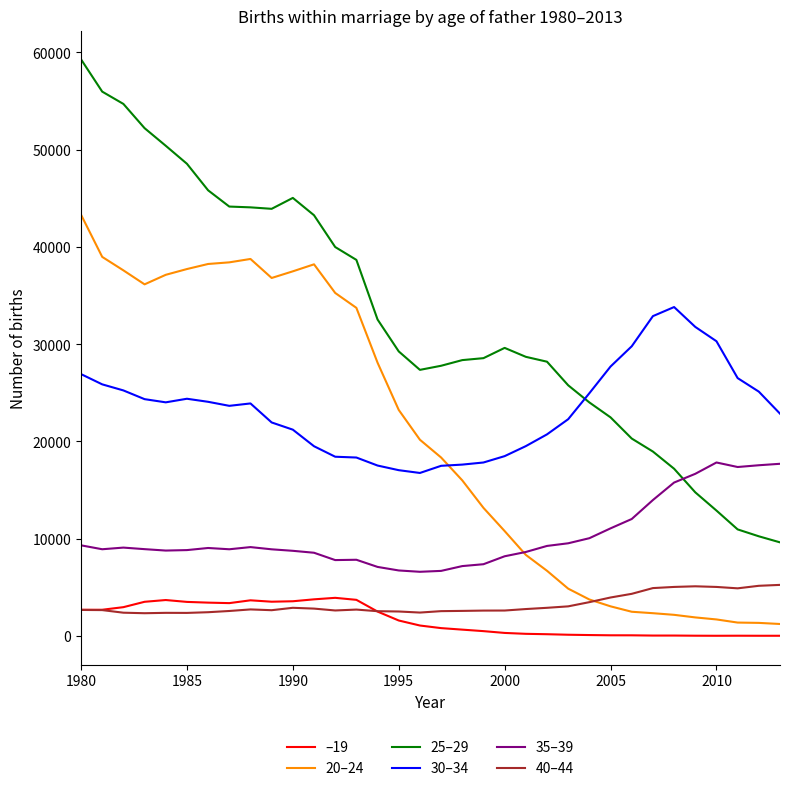

True or false: 30–34 and 40–44 intersect in this chart.

False